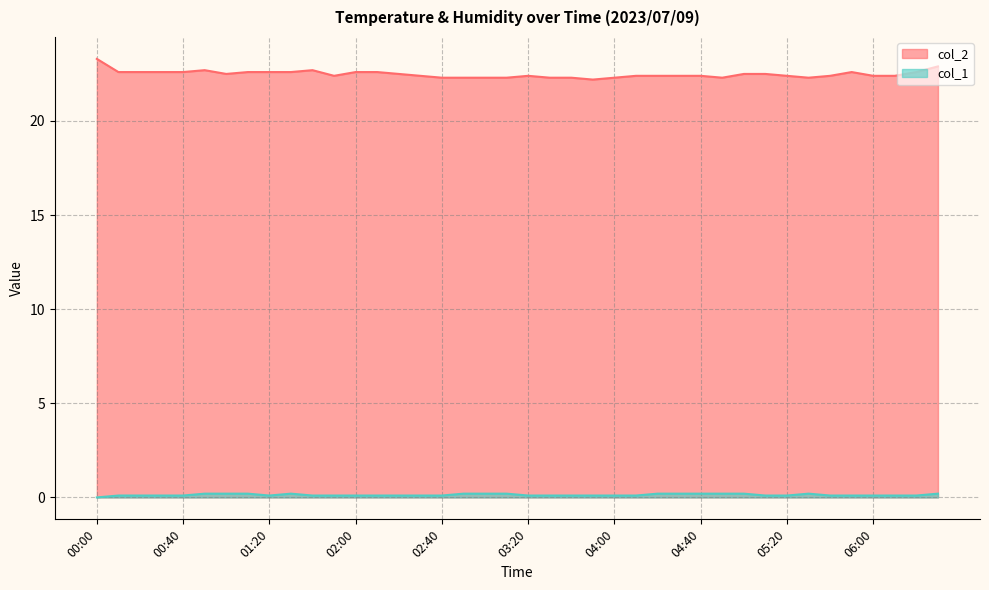

What are all the series names shown in the legend?

col_2, col_1